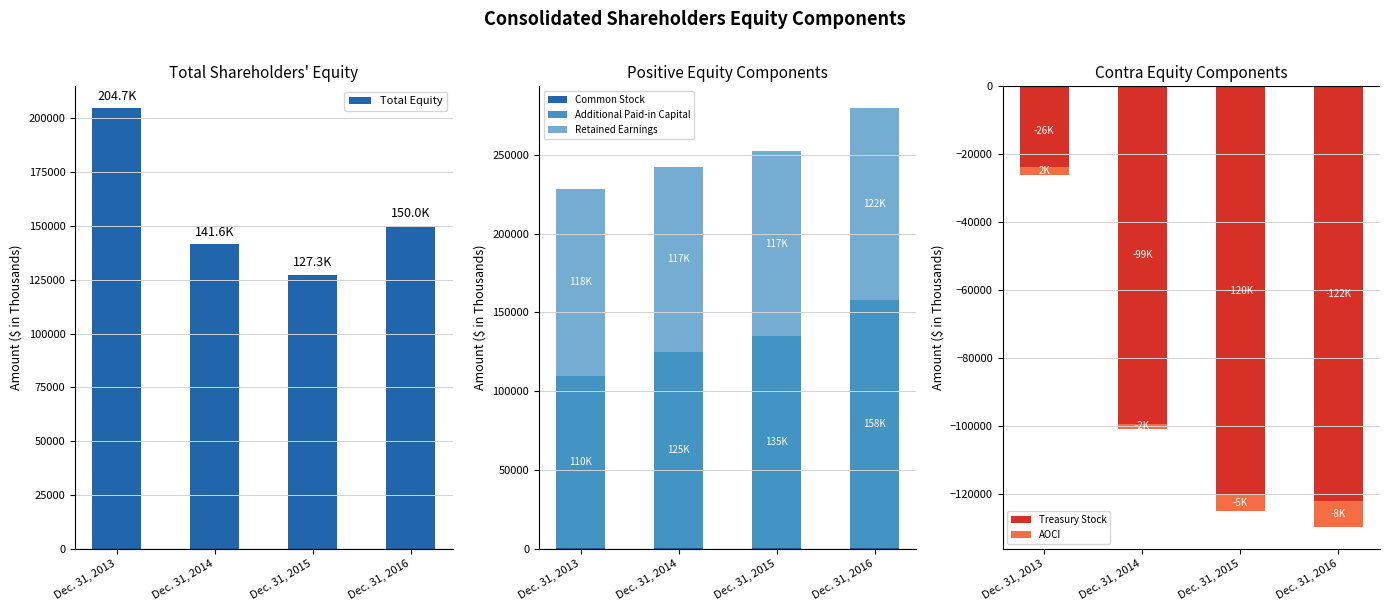

What is the difference between the Treasury Stock values at Dec. 31, 2013 and Dec. 31, 2015?

94097